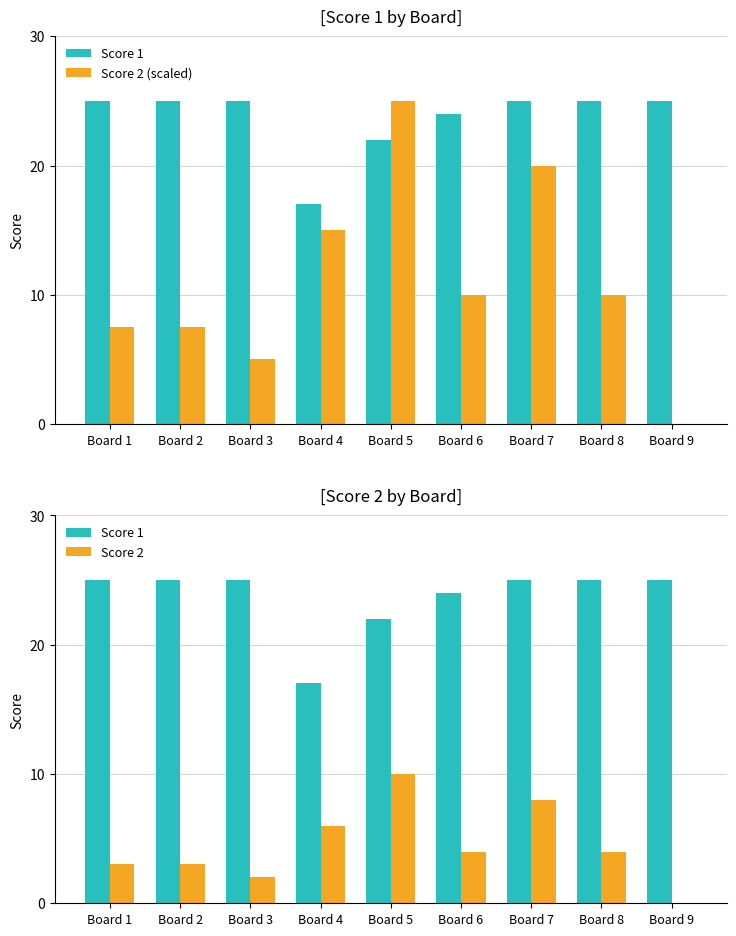

At which category is the sum across all series the highest?

Board 5